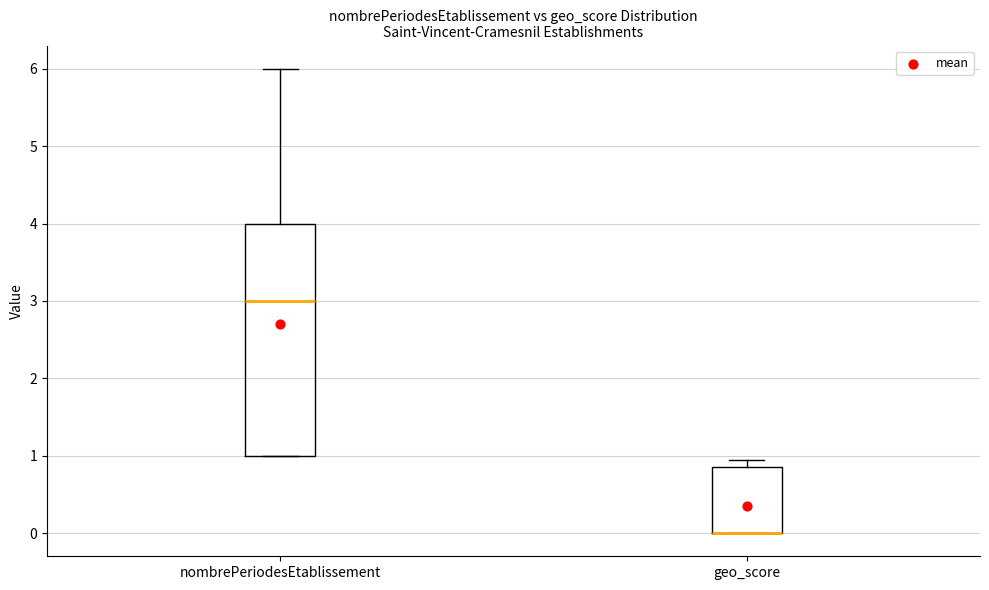

Where does the median line of the box for nombrePeriodesEtablissement sit on the y-axis? The values are not printed on the chart, so give them approximately, as read against the axis.

3.0